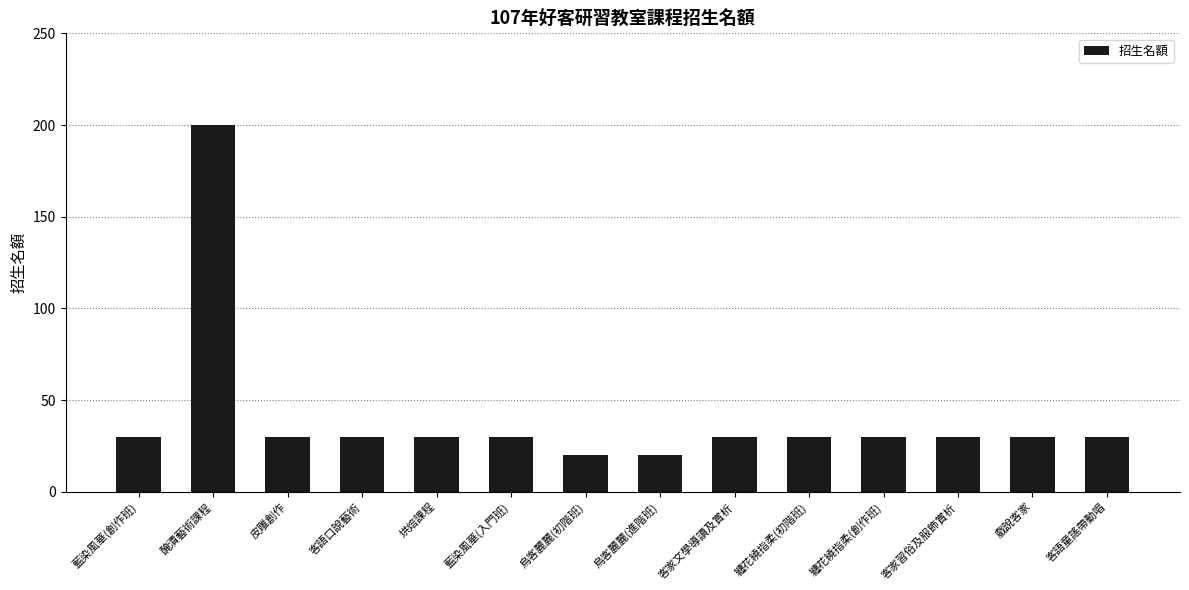

What is the greatest value displayed?

200